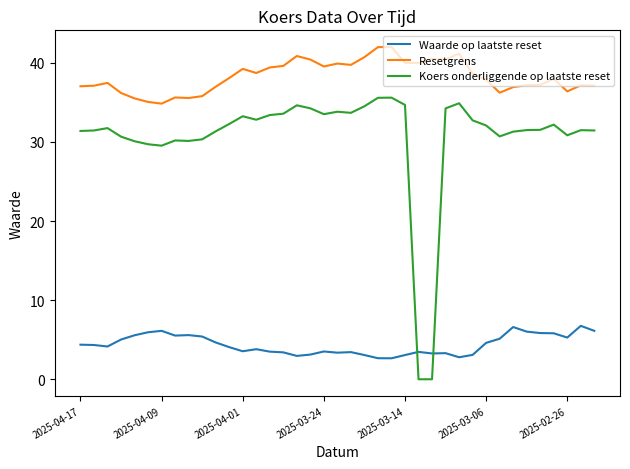

At how many categories does at least one series exceed 30?

39